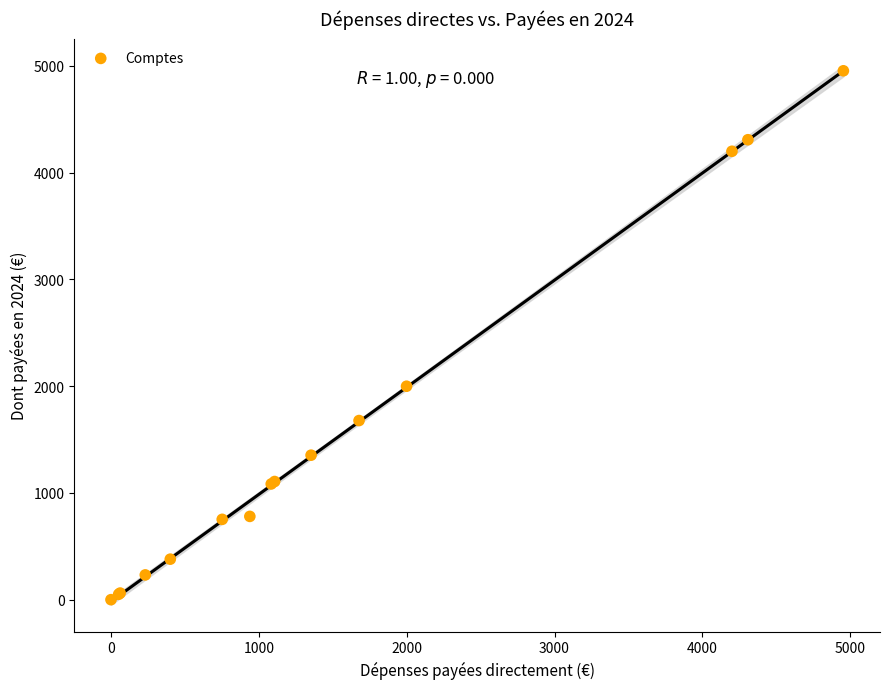

What Y value in the scatter plot is closest to 2476?

1999.2